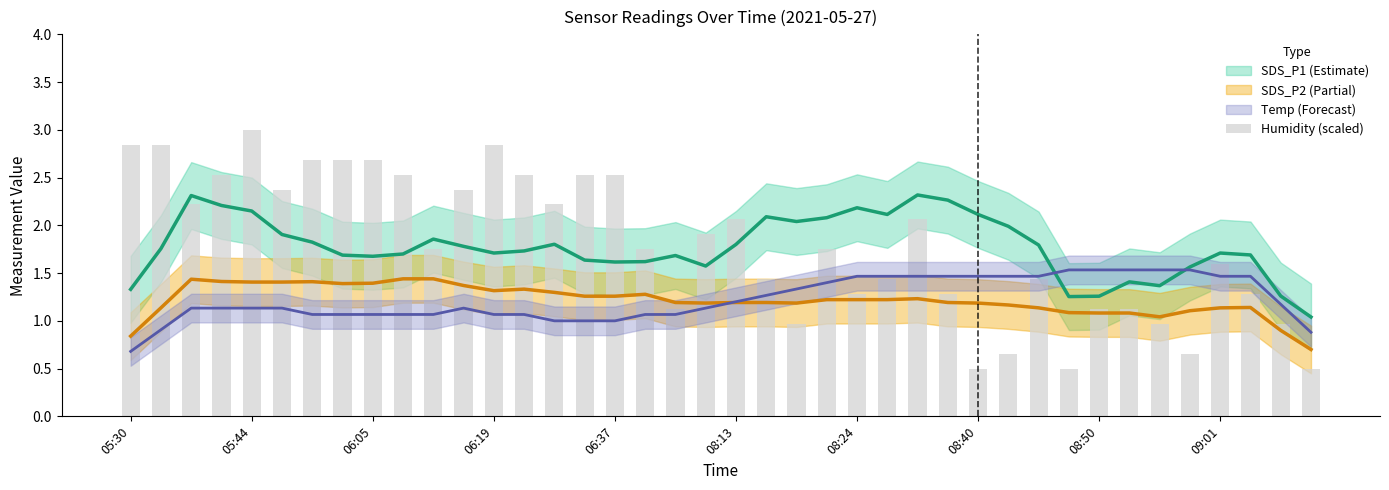

Are the bars grouped side by side (vs. stacked)?

No